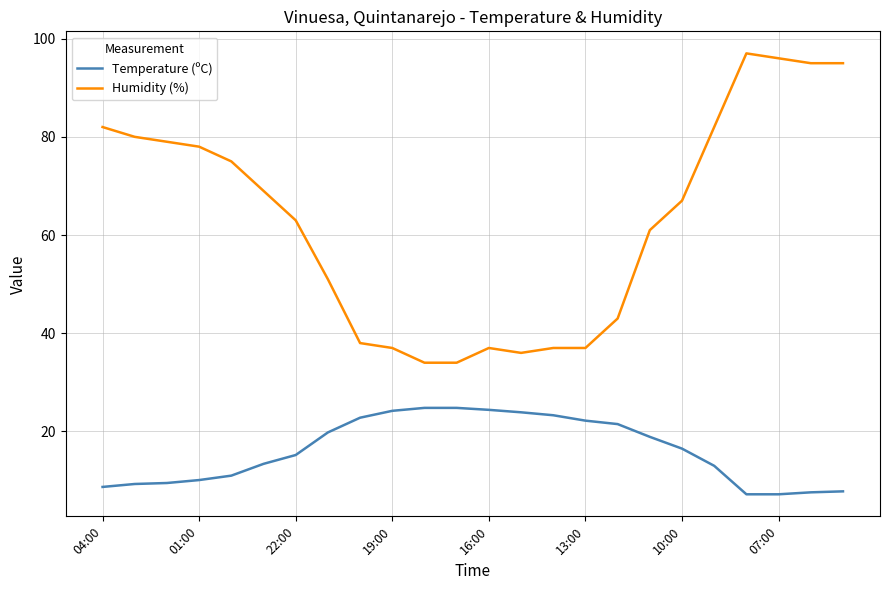

What is the lowest value of the Humidity (%) series?

34.0